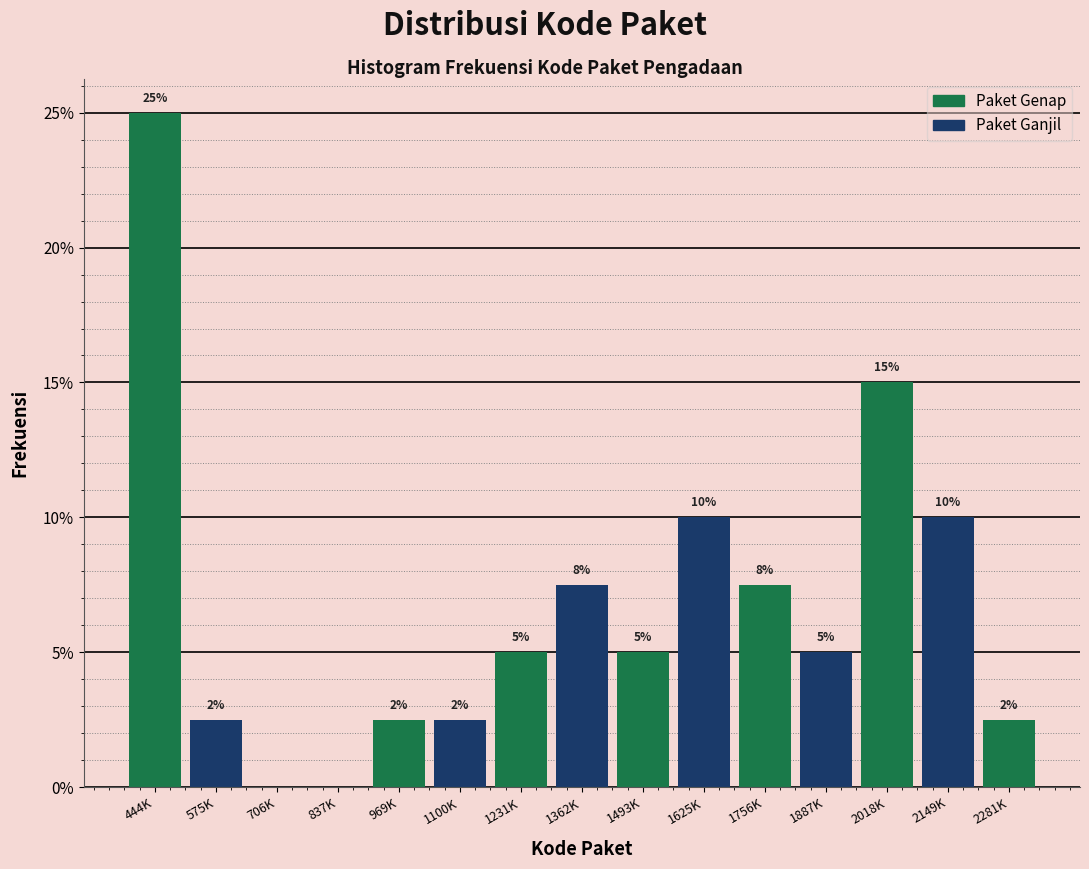

At which label does the data first exceed 5?

444K